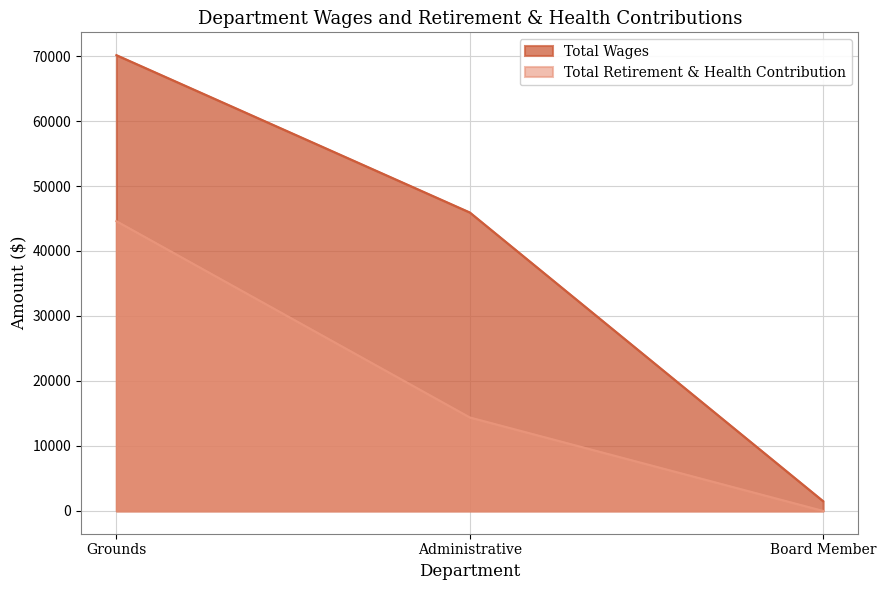

What are all the series names shown in the legend?

Total Wages, Total Retirement & Health Contribution